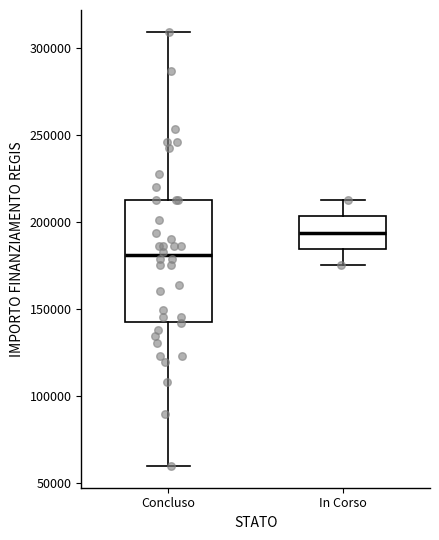

Reading left to right, transcribe this box plot: for each box, give where its median line is, the range the box spans, and where its two whiskers end, as read against the y-axis. The values are not printed on the chart, so give them approximately, as read against the axis.

Concluso: median 180000, box 145000 to 210000, whiskers 60000 to 310000
In Corso: median 195000, box 185000 to 205000, whiskers 175000 to 210000